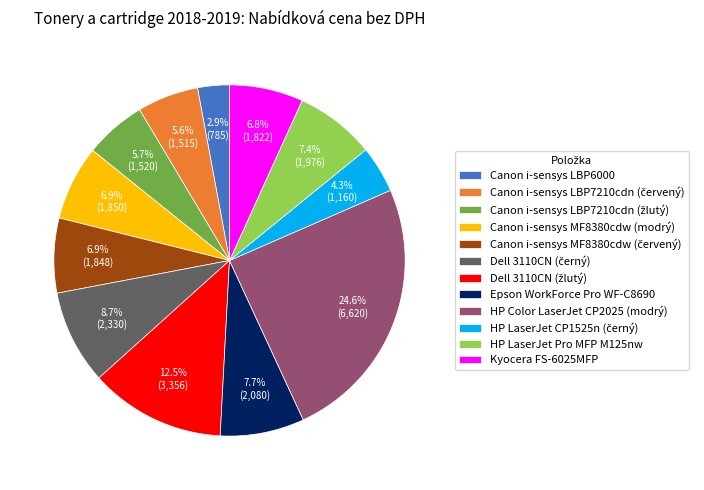

How many slices are in this pie chart?

12